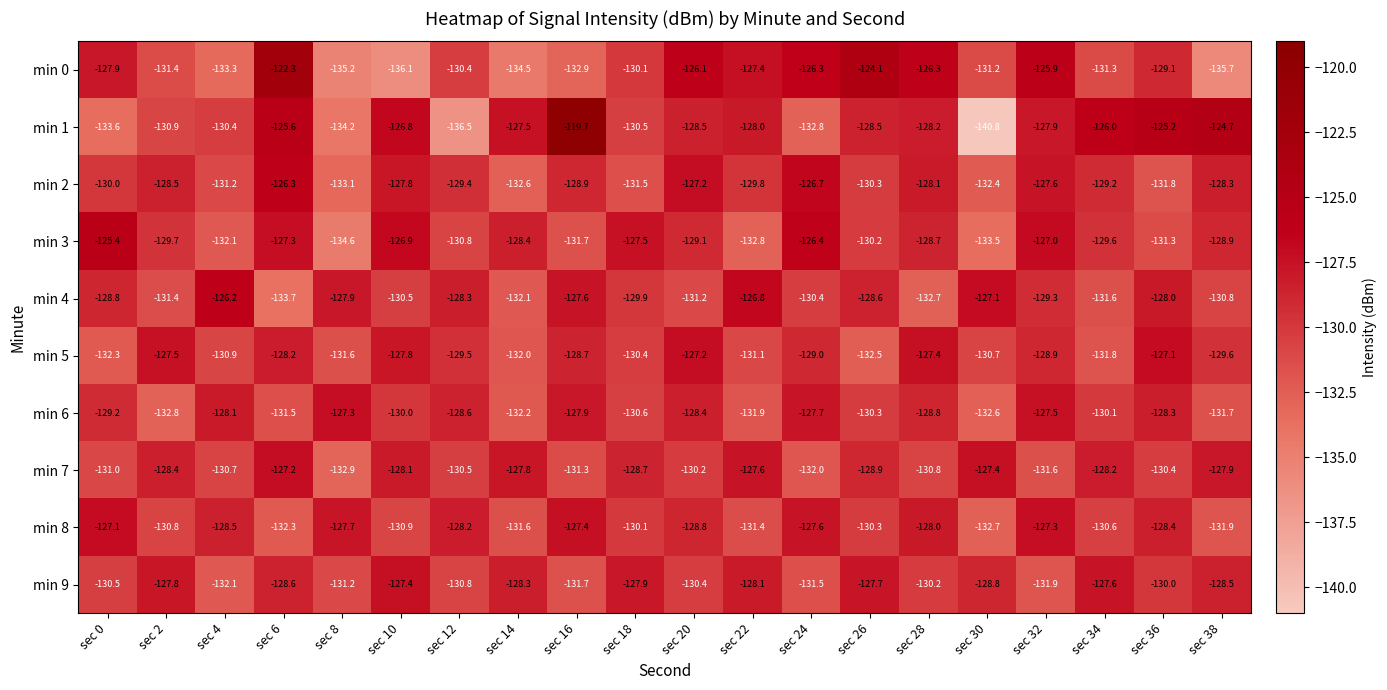

Which series has the largest range (max minus min)?

min 1